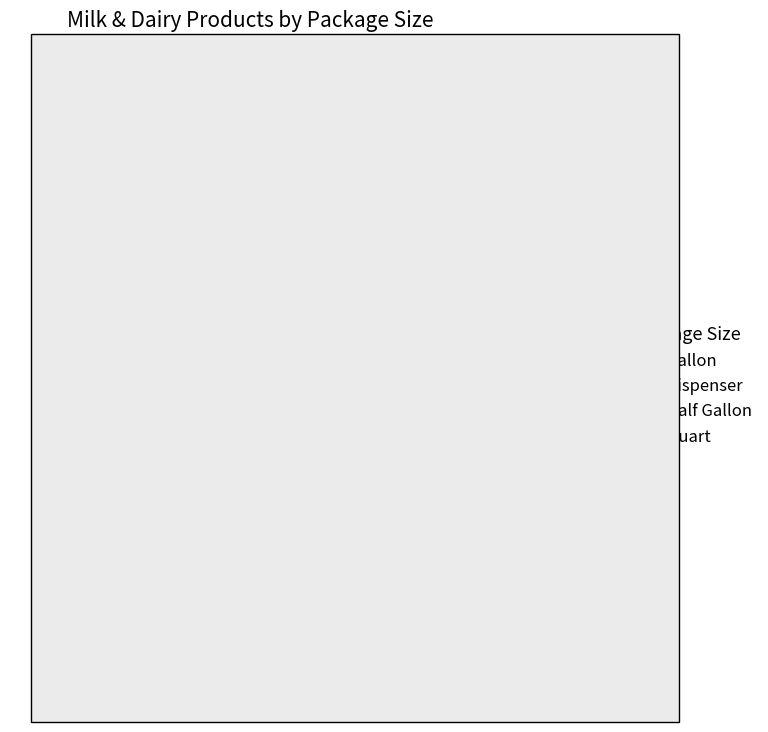

Is there any slice that represents more than half of the pie?

Yes